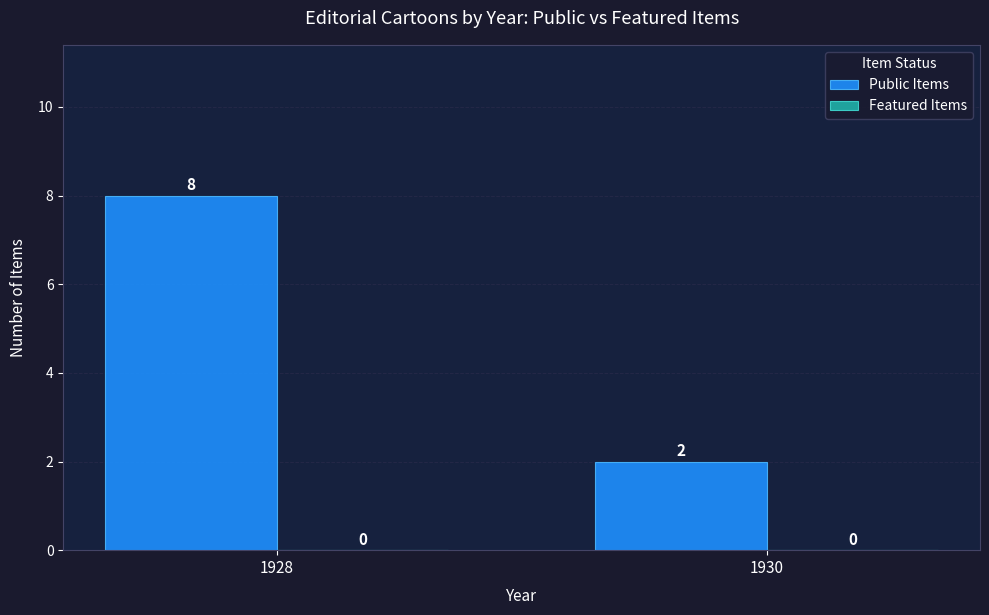

Does the chart contain any negative values?

No